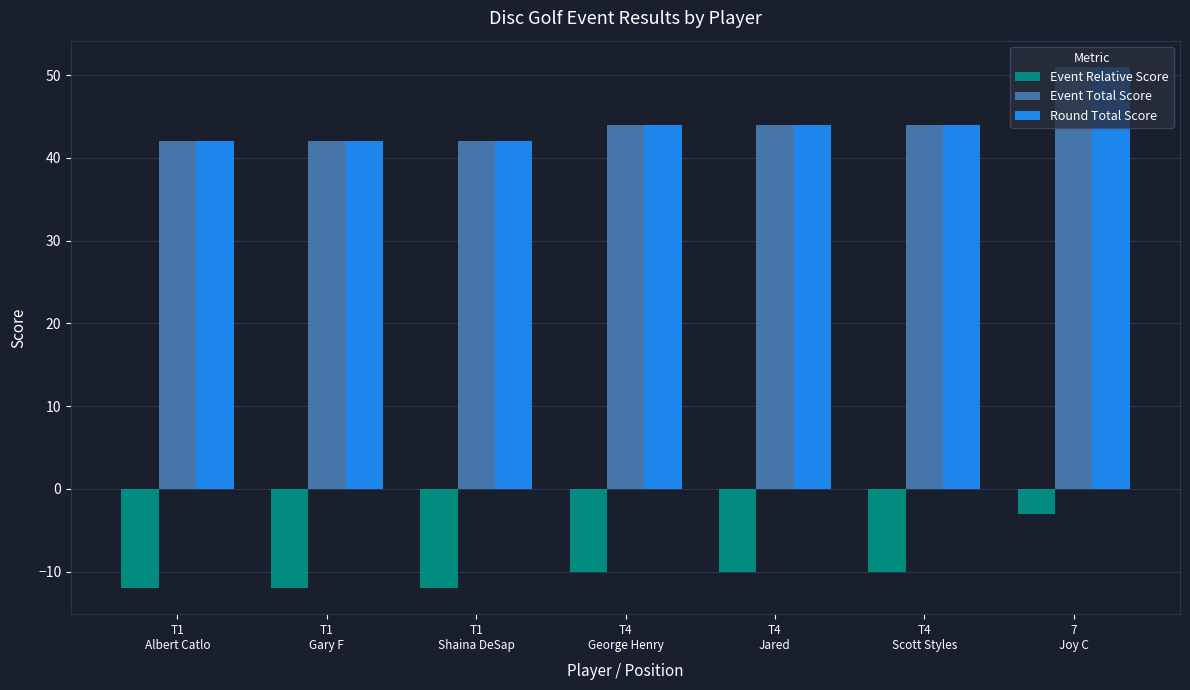

What is the label of the 5th bar from the left?

T4
Jared